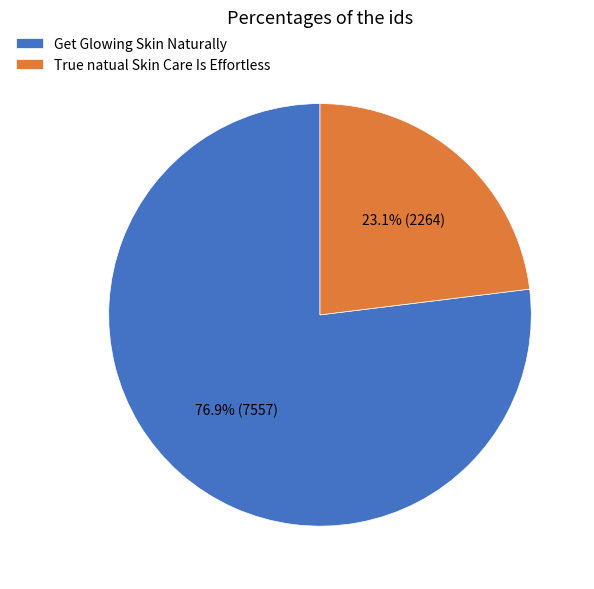

Approximately how many times larger is the value at True natual Skin Care Is Effortless compared to Get Glowing Skin Naturally?

0.3